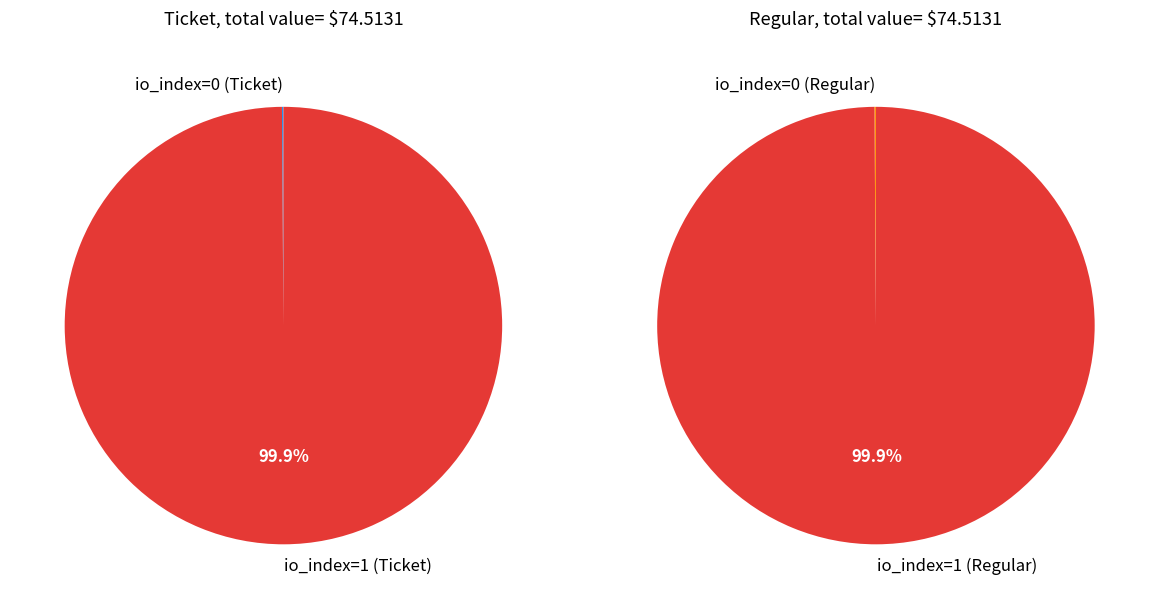

Combined, do Regular and Ticket account for over 50%?

Yes